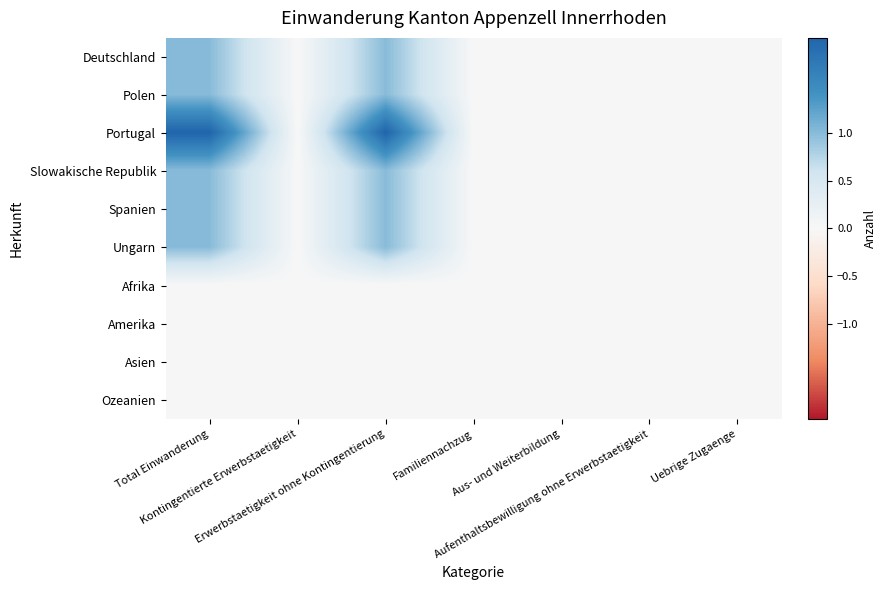

Which has a higher value, Familiennachzug or Erwerbstaetigkeit ohne Kontingentierung?

Erwerbstaetigkeit ohne Kontingentierung